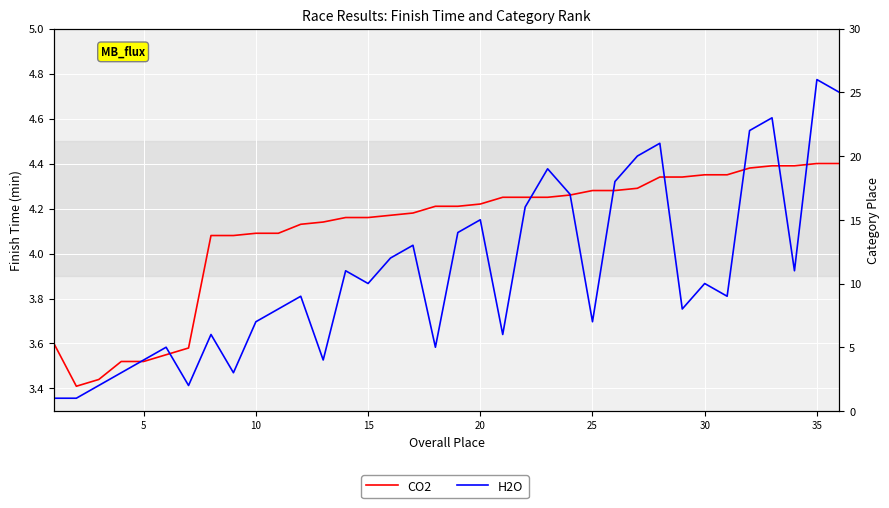

Which series has the widest spread of values?

H2O